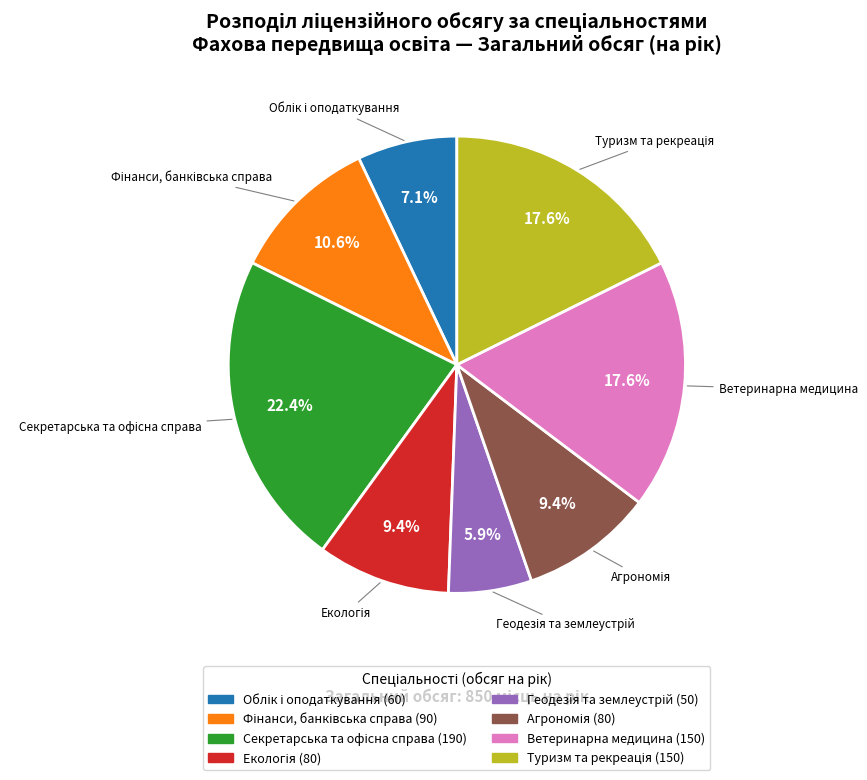

Is there any slice that represents more than half of the pie?

No